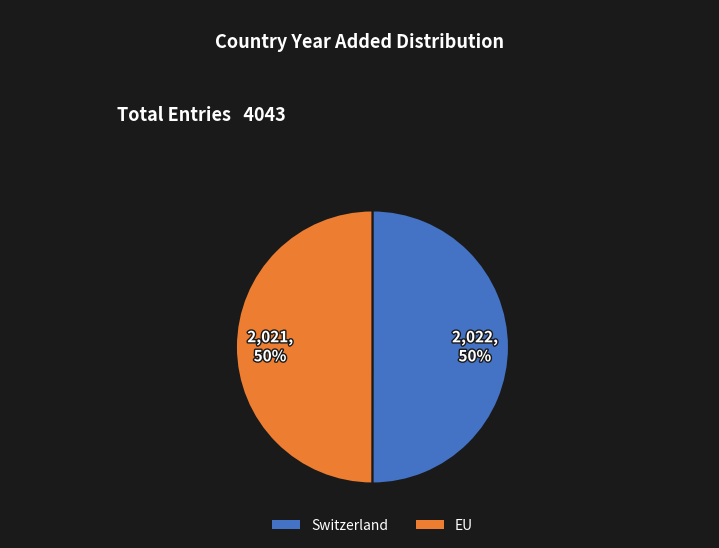

To the nearest percent, what is the average slice percentage?

50%